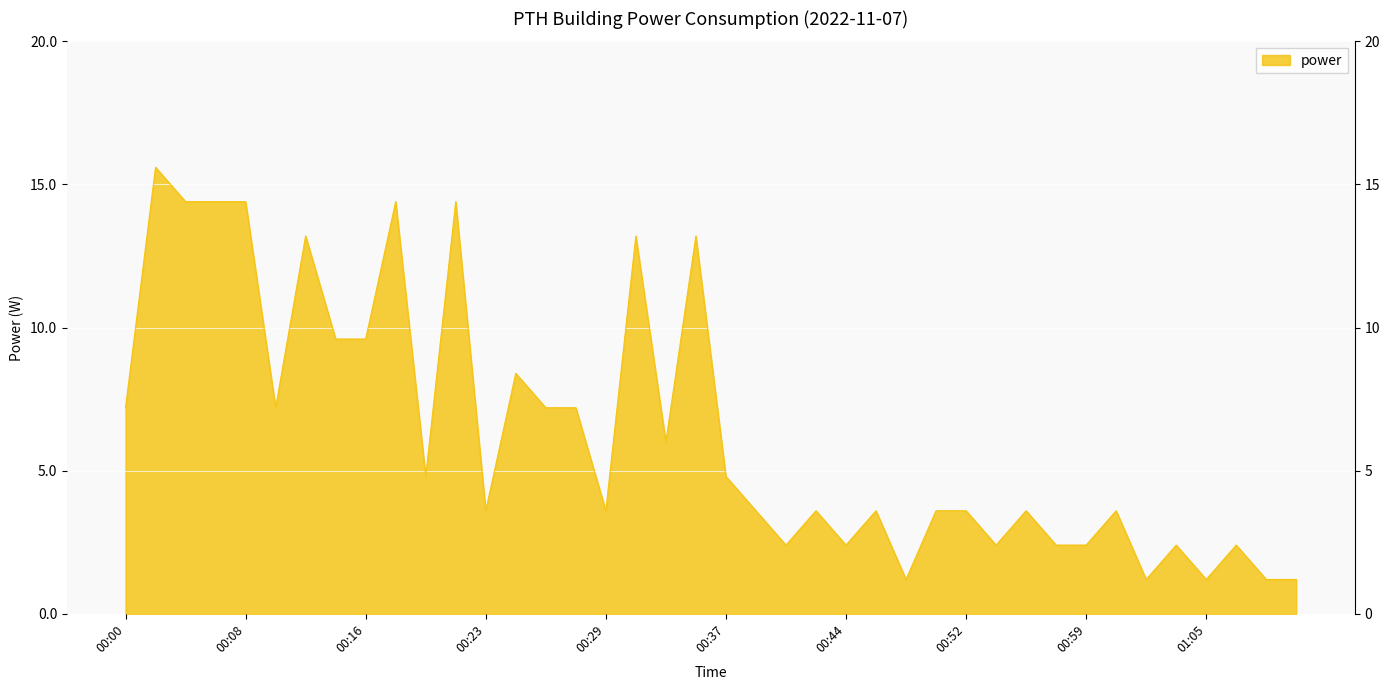

List the labels in order of value, largest first.

00:02, 00:04, 00:06, 00:08, 00:18, 00:22, 00:12, 00:31, 00:35, 00:14, 00:16, 00:25, 00:00, 00:10, 00:26, 00:28, 00:33, 00:20, 00:37, 00:23, 00:29, 00:39, 00:43, 00:46, 00:49, 00:52, 00:55, 01:01, 00:41, 00:44, 00:53, 00:57, 00:59, 01:04, 01:07, 00:47, 01:02, 01:05, 01:08, 01:09